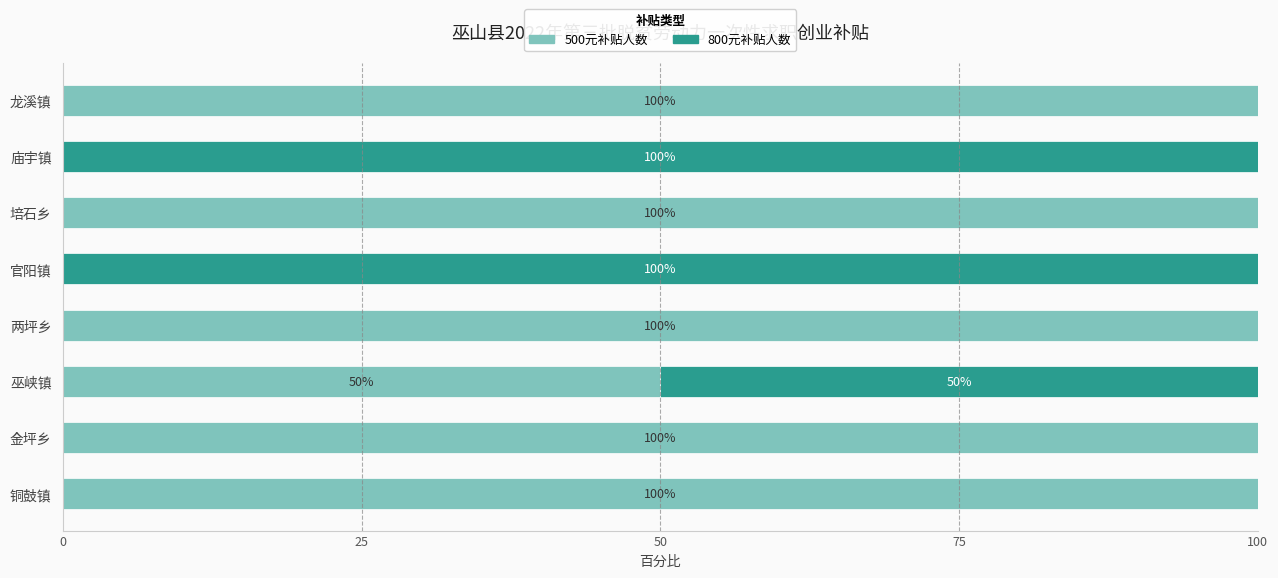

What is the total value across all series at 金坪乡?

100